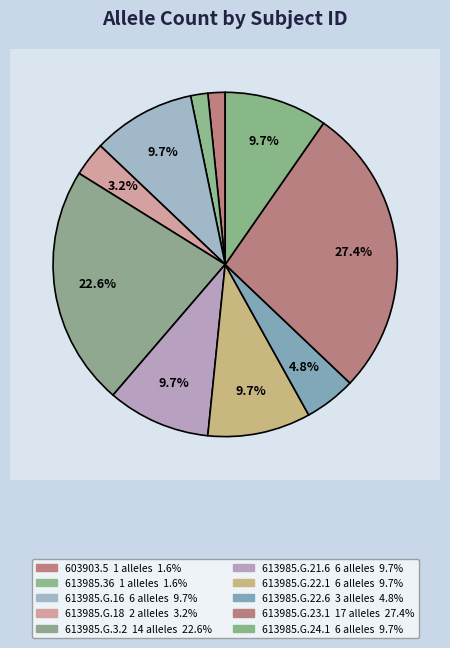

Between 613985.G.21.6 and 613985.G.23.1, which is larger?

613985.G.23.1